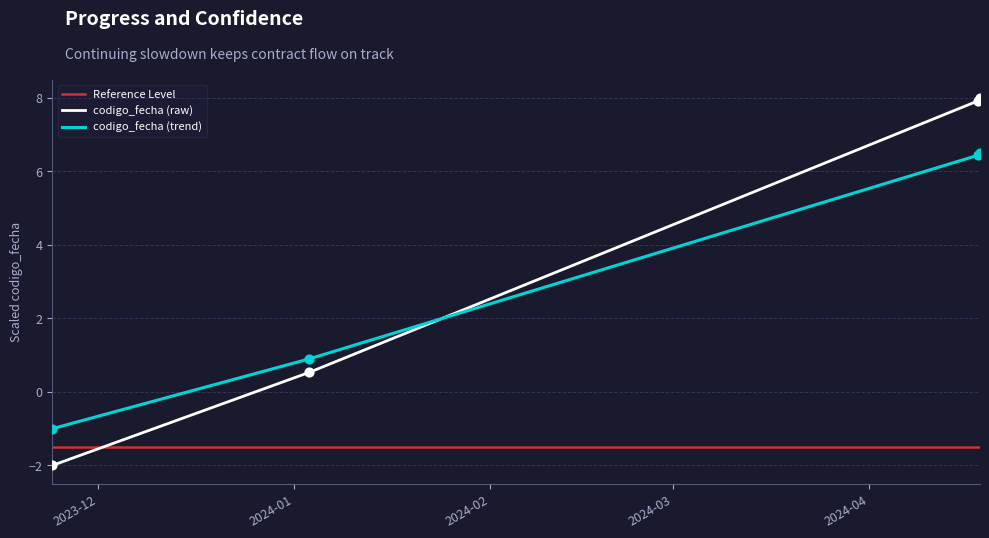

Which has a higher value, 2024-04-18 13:51 or 2023-11-23?

2024-04-18 13:51